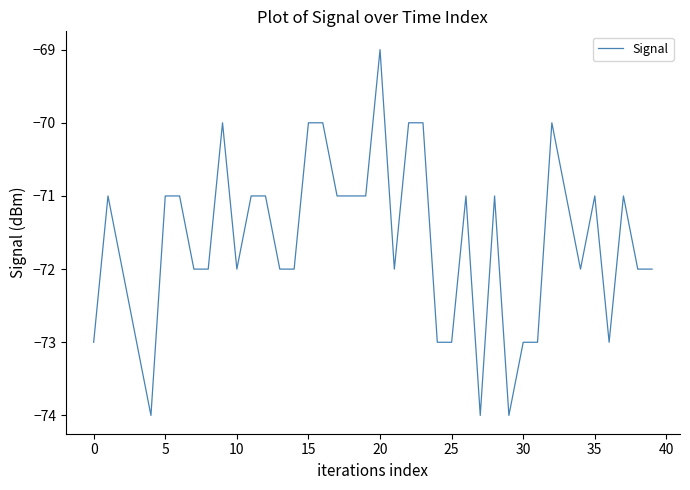

What is the smallest value displayed?

-74